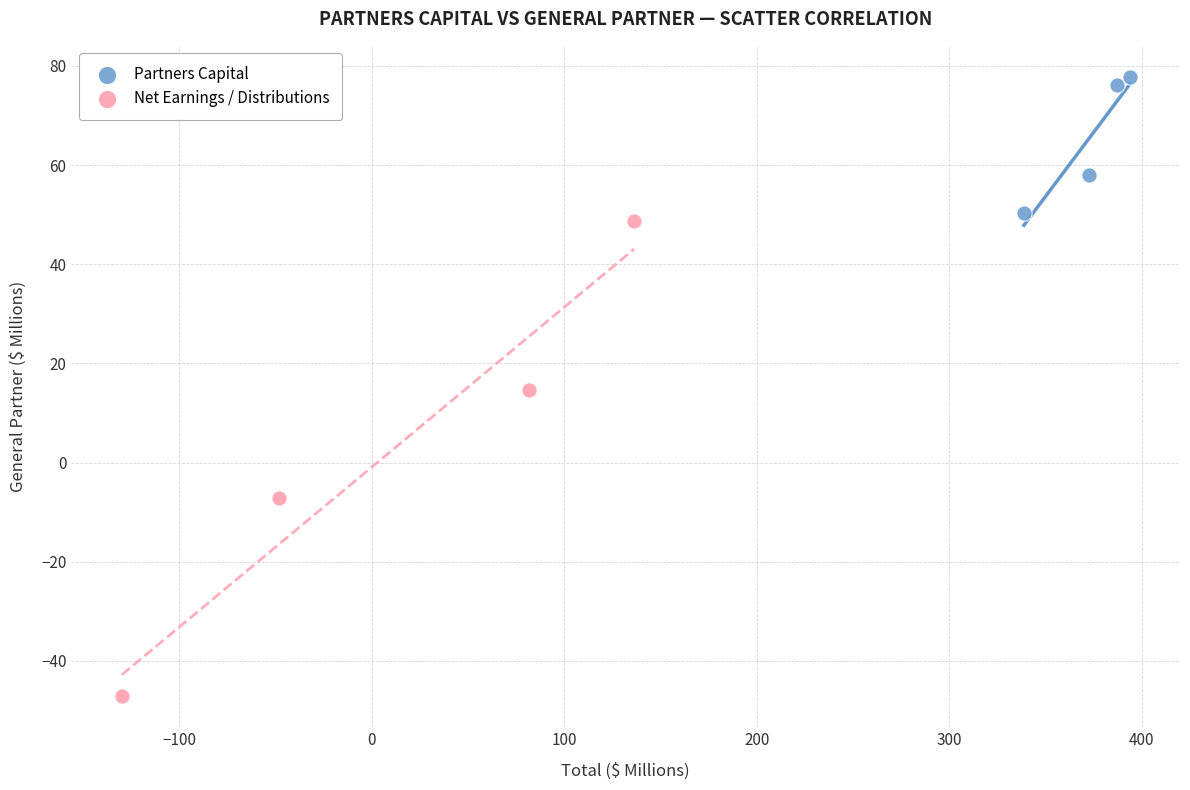

What are all the series names shown in the legend?

Partners Capital, Net Earnings / Distributions